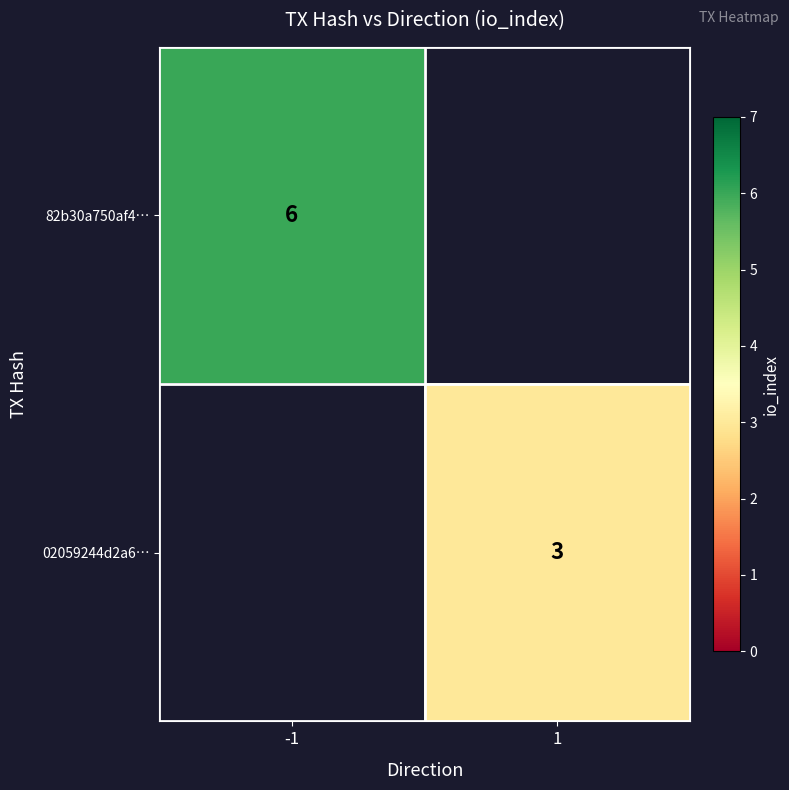

The 82b30a750af4… series shows 8 at -1. True or false?

False